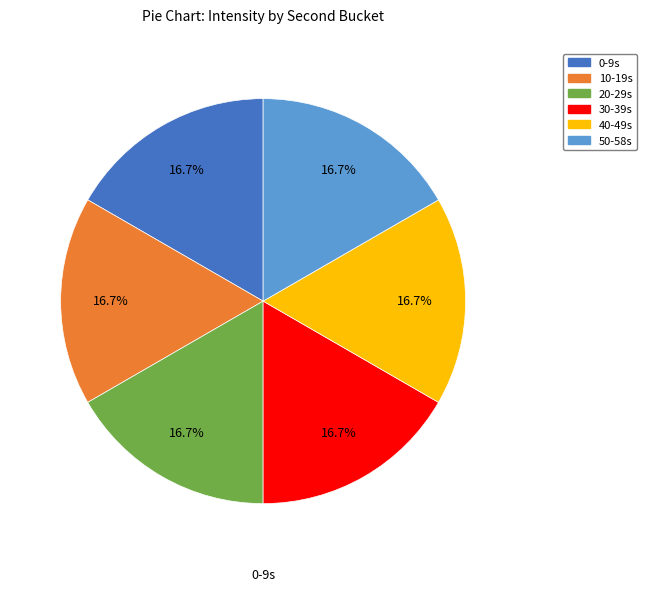

Is there a majority slice in this chart?

No